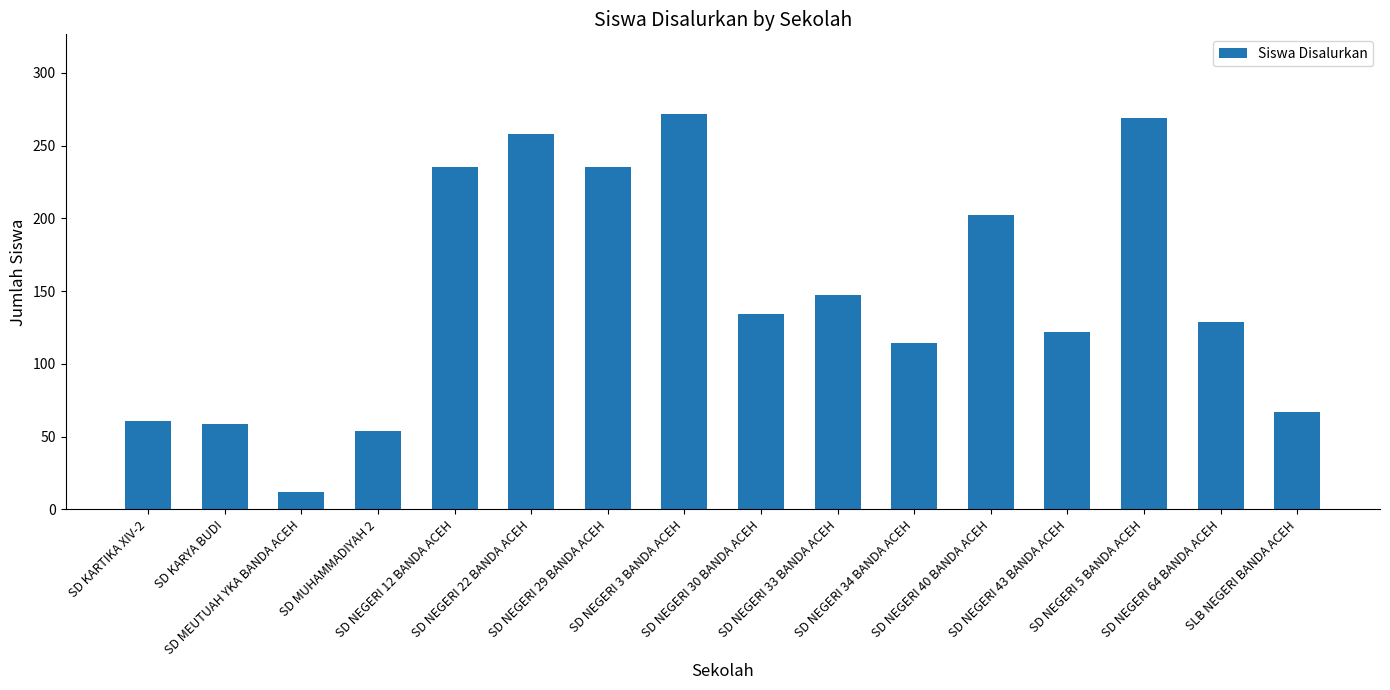

What is the sum of all values?

2370